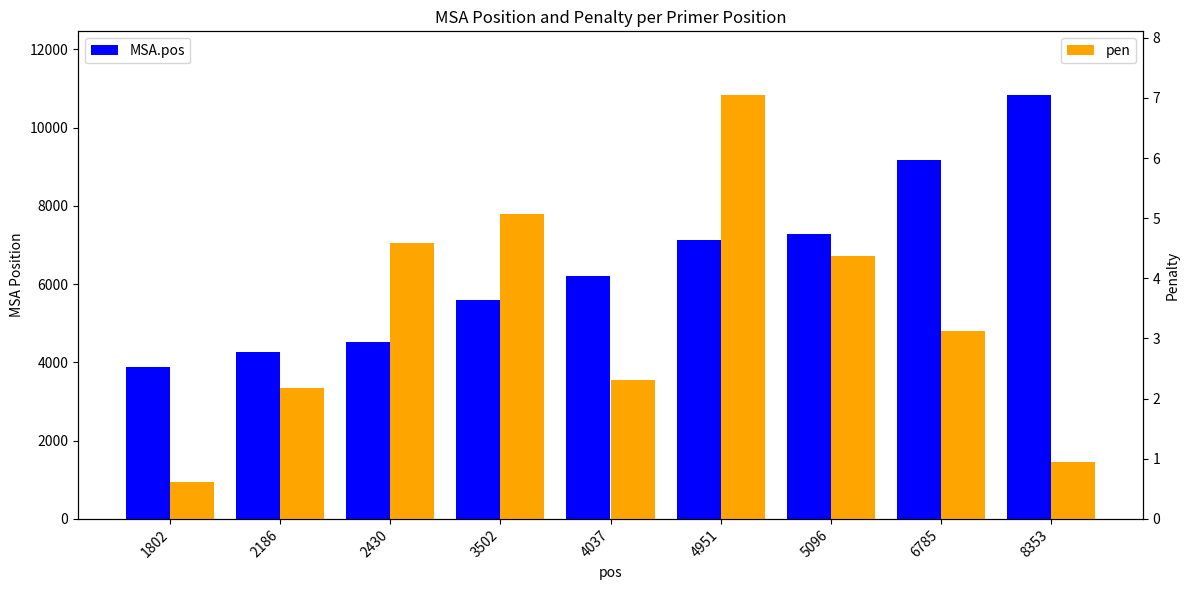

At how many categories does at least one series exceed 6289?

4